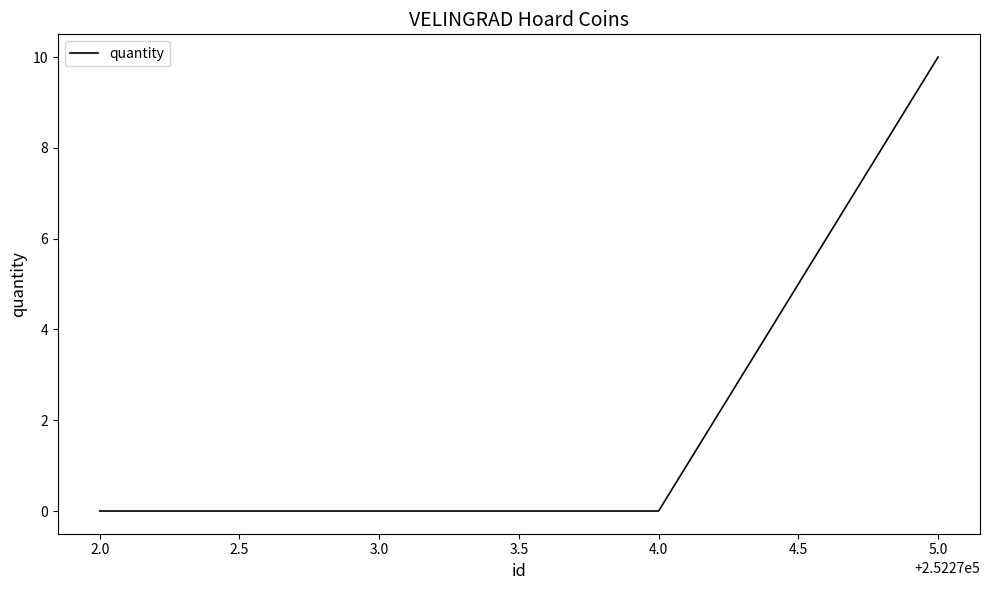

How many categories are shown in the chart?

4